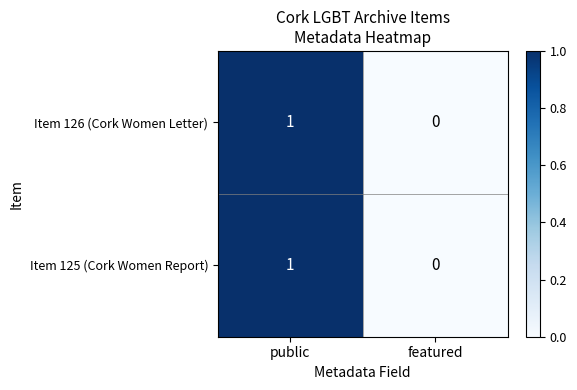

Is it true that Item 125 (Cork Women Report) equals 0 at featured?

True